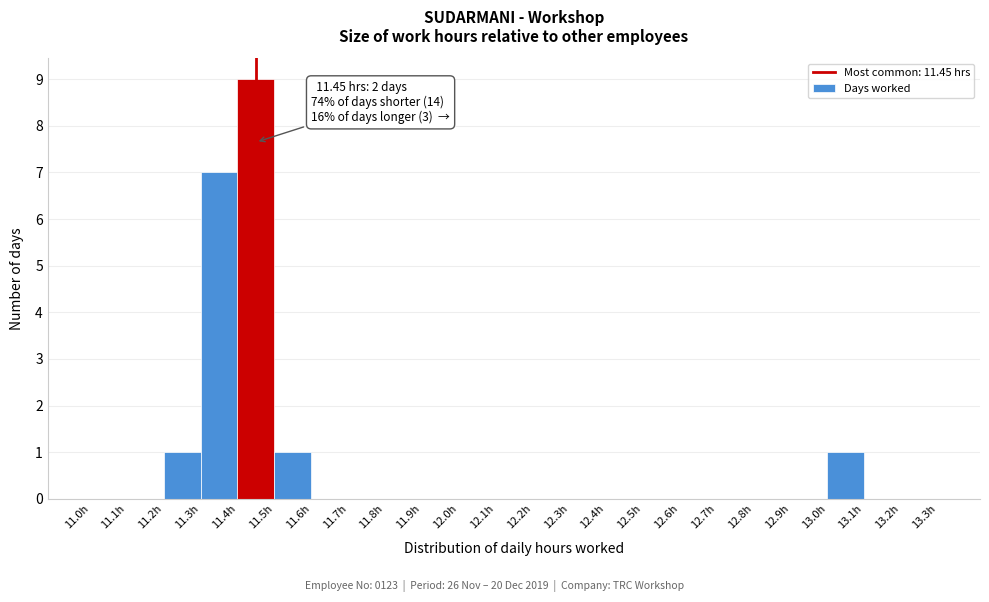

Which range on the x-axis has the tallest bar?

11.4 to 11.5